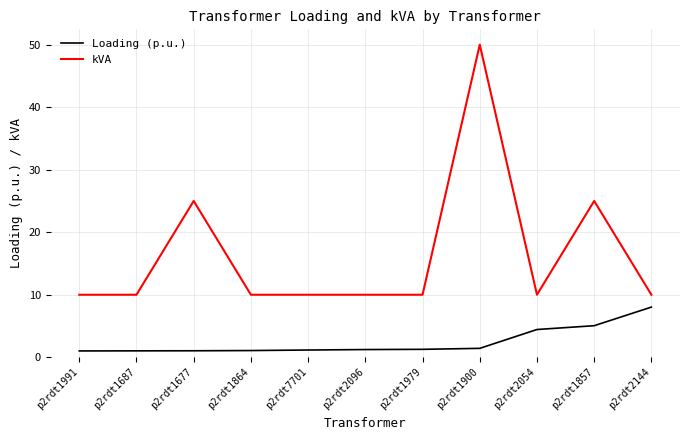

In kVA, how many points are higher than both neighbors (excluding endpoints)?

3